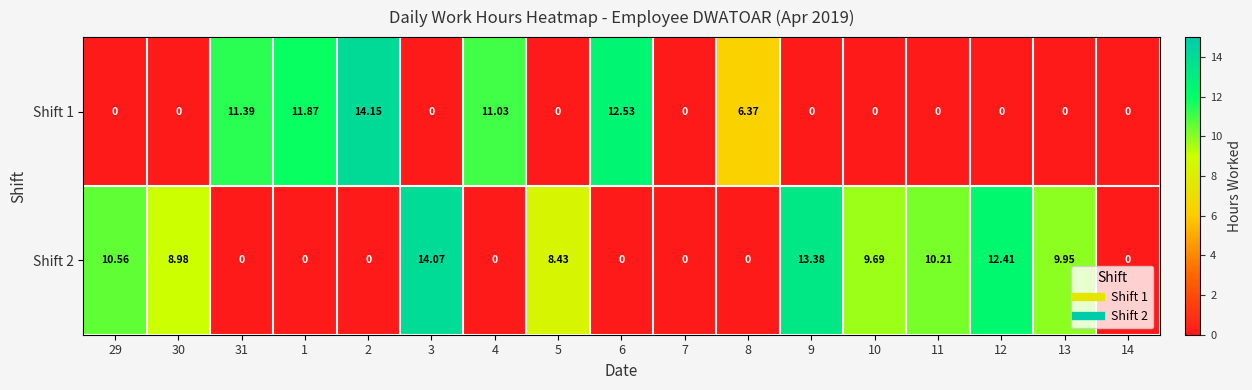

Which series has the largest total across all categories?

Shift 2